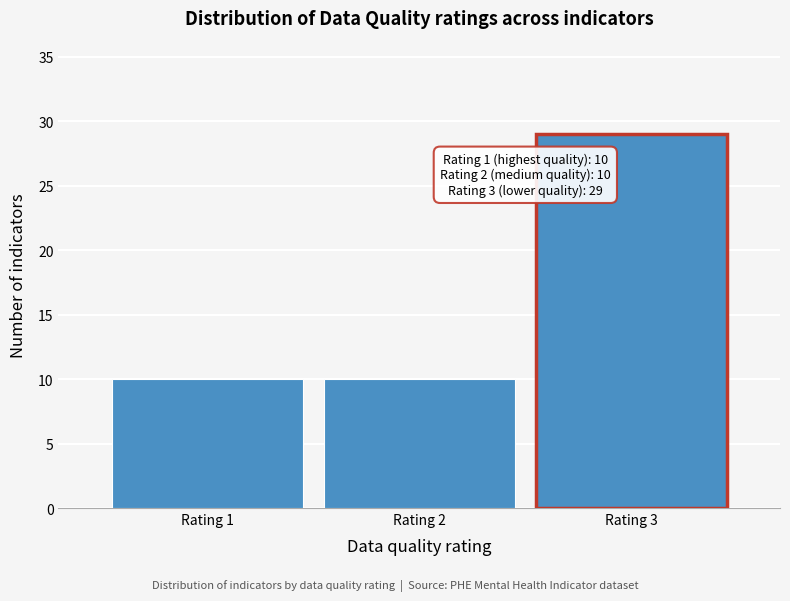

Reading right to left, transcribe all the data shown in this chart.

Rating 3=29	Rating 2=10	Rating 1=10